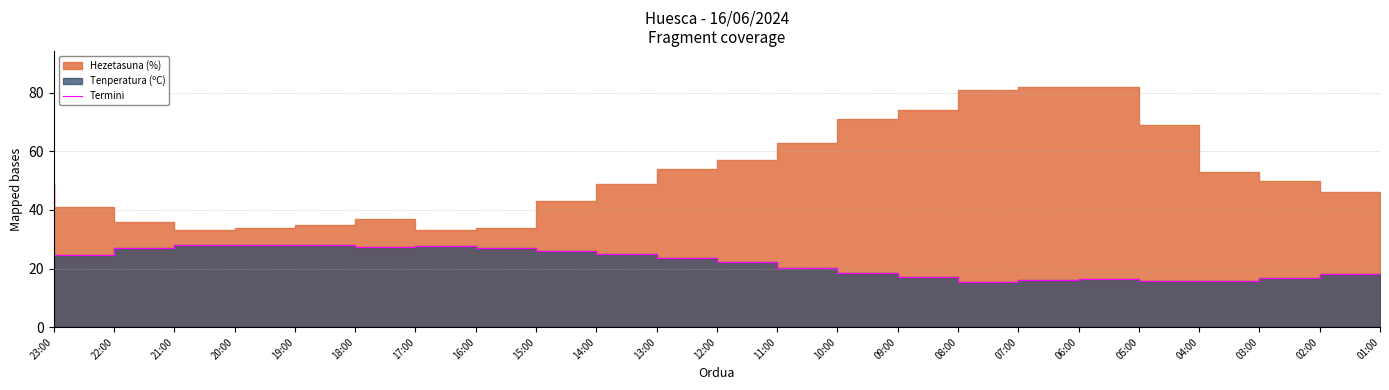

What is the change in value from 17:00 to 15:00?

-0.2